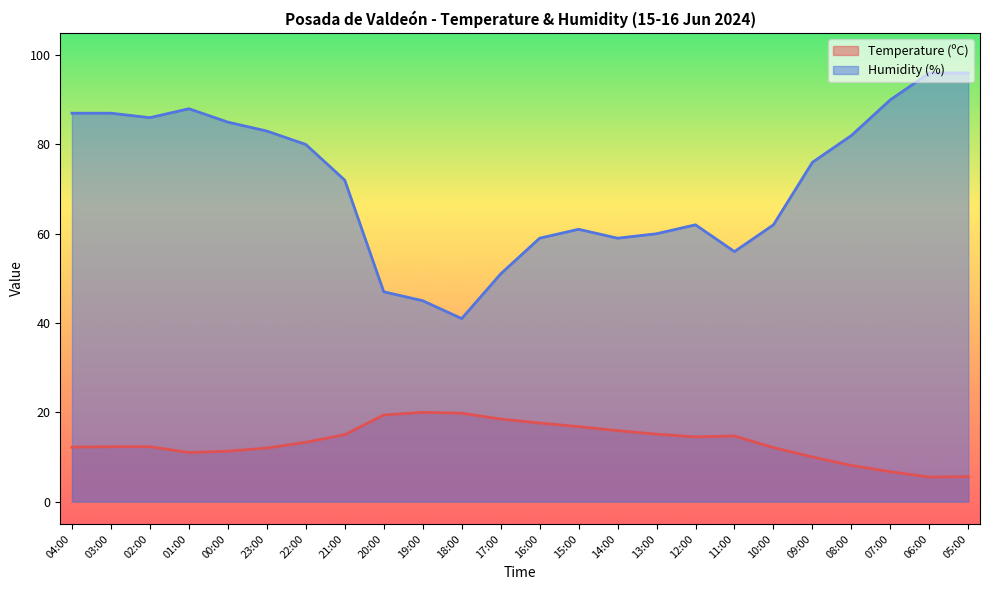

What are all the series names shown in the legend?

Temperature (ºC), Humidity (%)